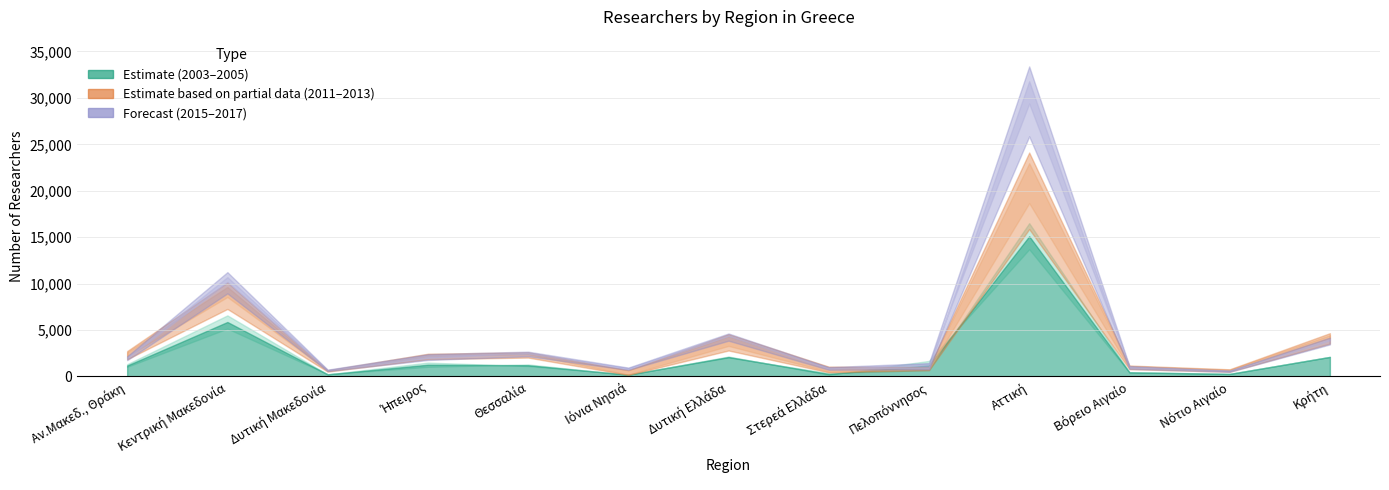

What is the value of the 2013 point at the 10th from the left?

22965